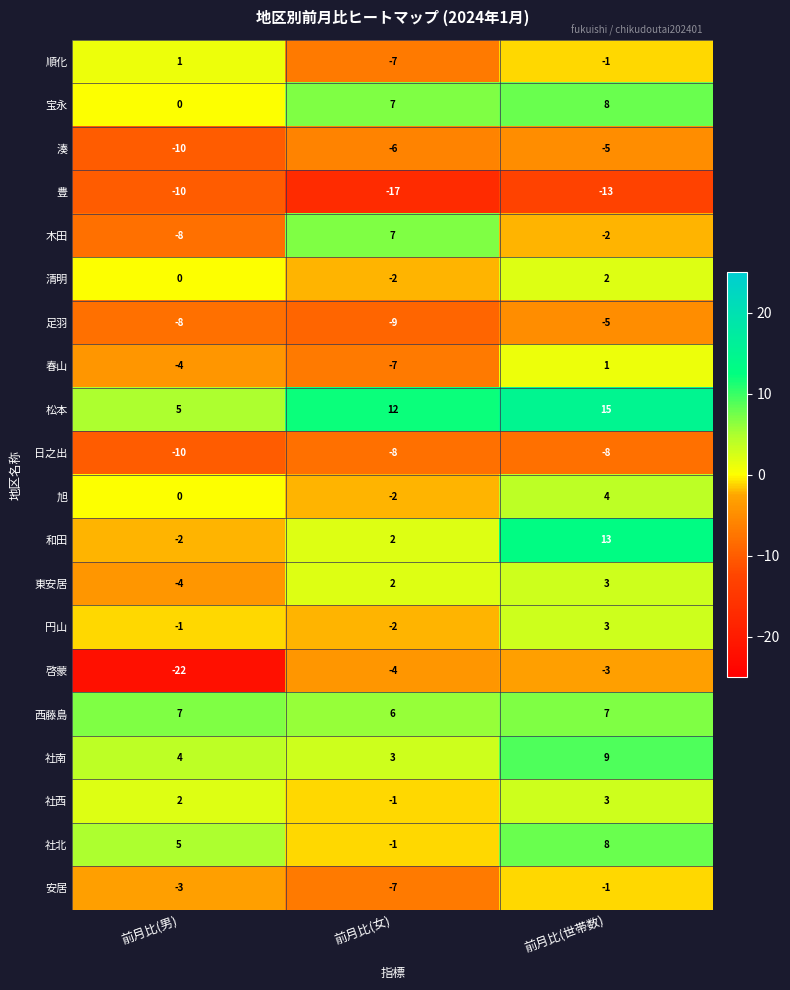

Which series has the largest total across all categories?

松本